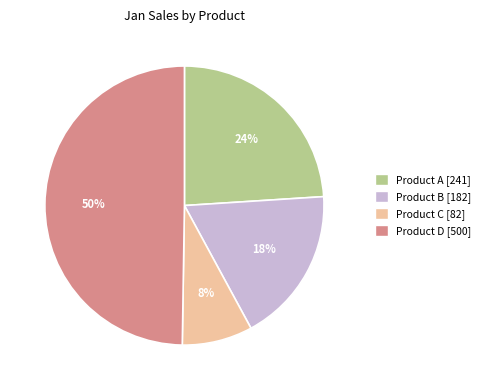

Is Product A the majority of the pie?

No